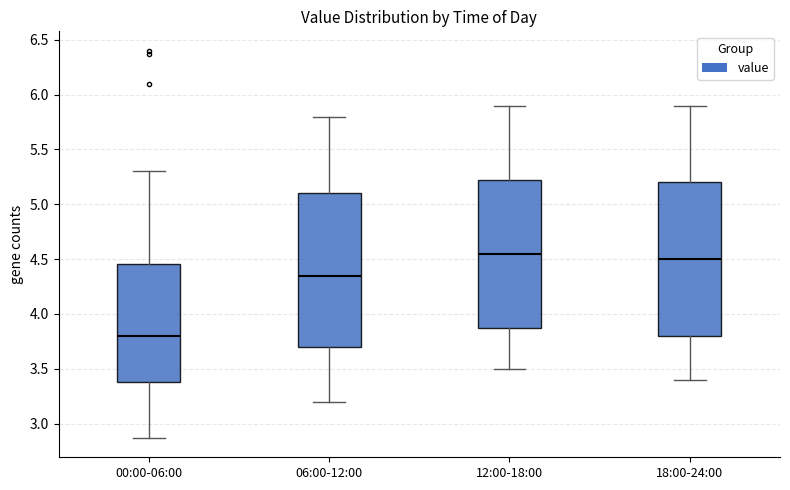

Where does the upper whisker of the box for 00:00-06:00 end on the y-axis? The values are not printed on the chart, so give them approximately, as read against the axis.

5.30